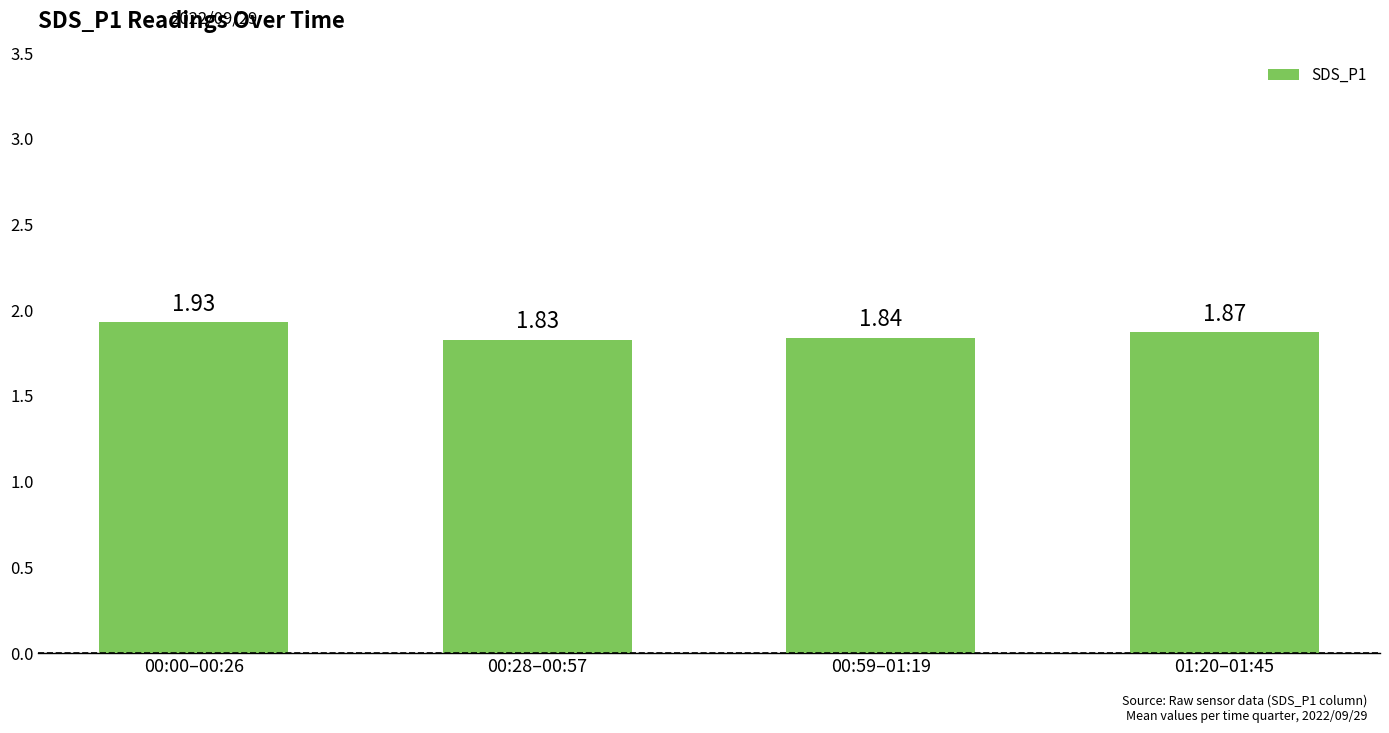

Count the values in the range 1 to 2.

4